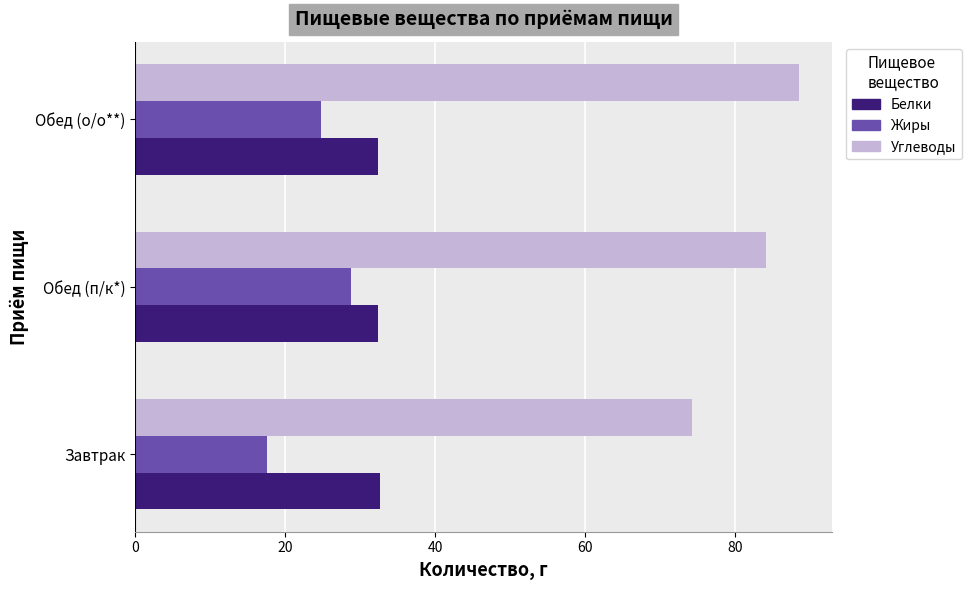

At how many categories does at least one series exceed 50?

3